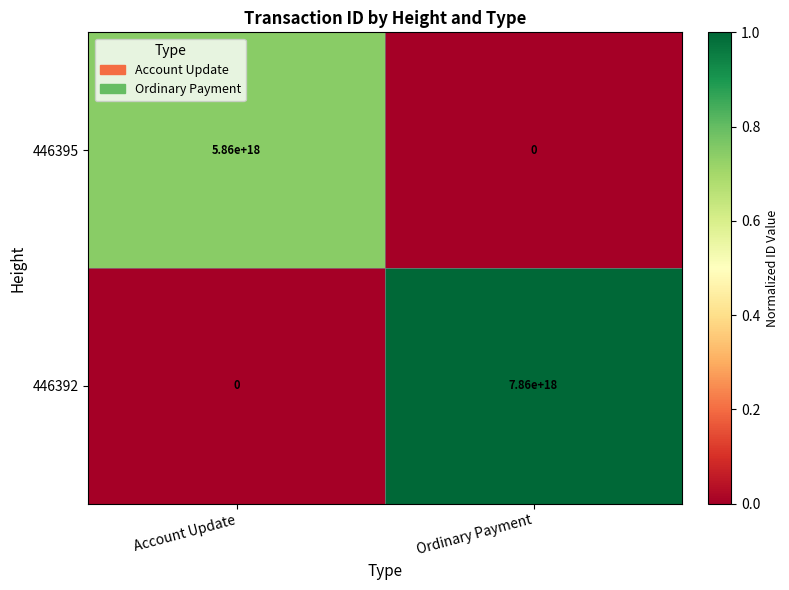

List the series in order of their peak value, lowest first.

446395, 446392